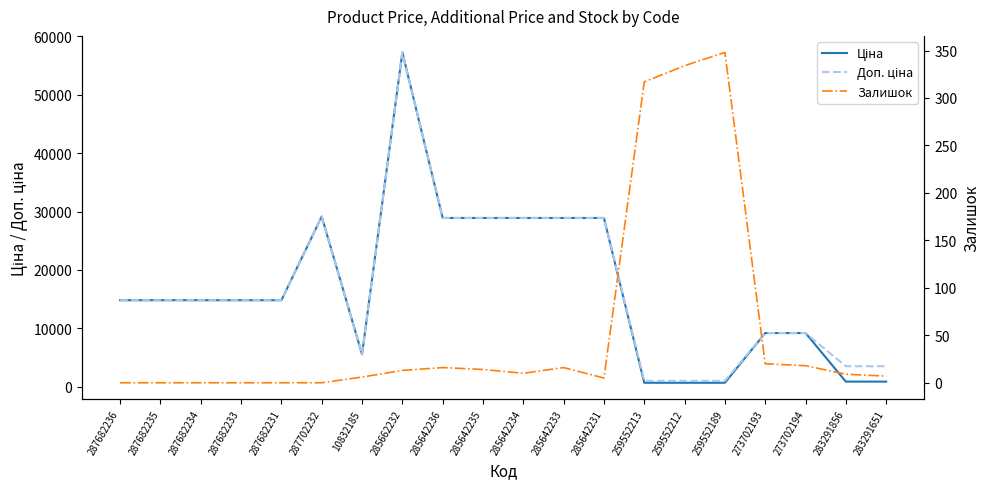

What is the sum of all Ціна values?

332755.0